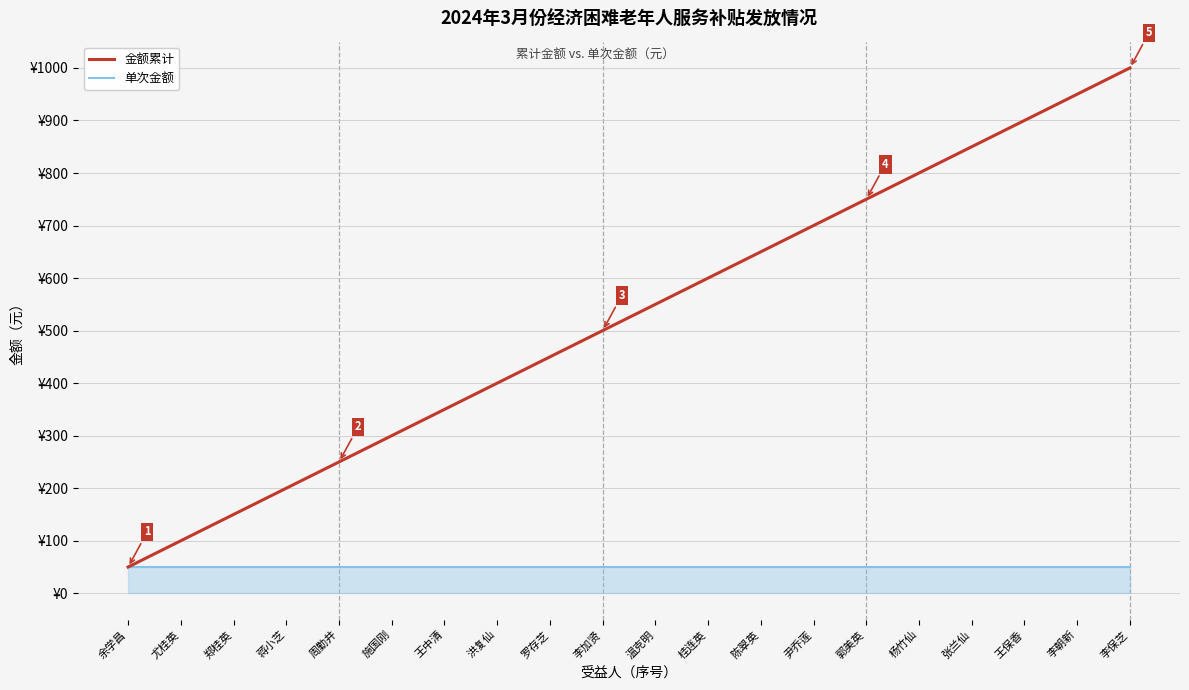

Does the chart display data point markers on the line(s)?

No